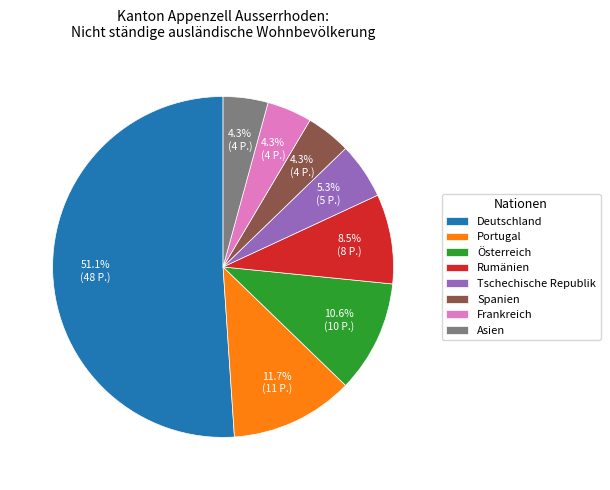

To the nearest percent, what portion does Tschechische Republik represent?

5%